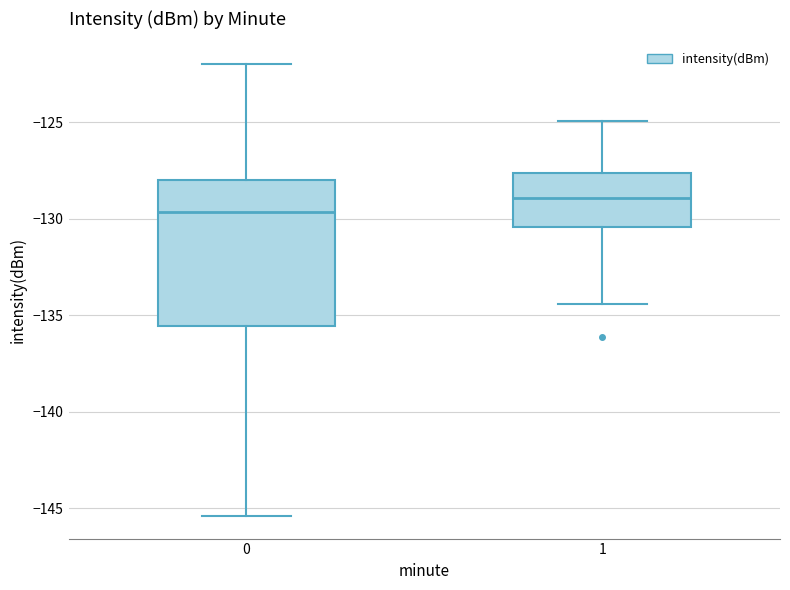

Reading left to right, read every box against the y-axis: the position of its median line, the range the box covers, and the ends of its whiskers. The values are not printed on the chart, so give them approximately, as read against the axis.

0: median -129.5, box -135.5 to -128.0, whiskers -145.5 to -122.0
1: median -129.0, box -130.5 to -127.5, whiskers -134.5 to -125.0